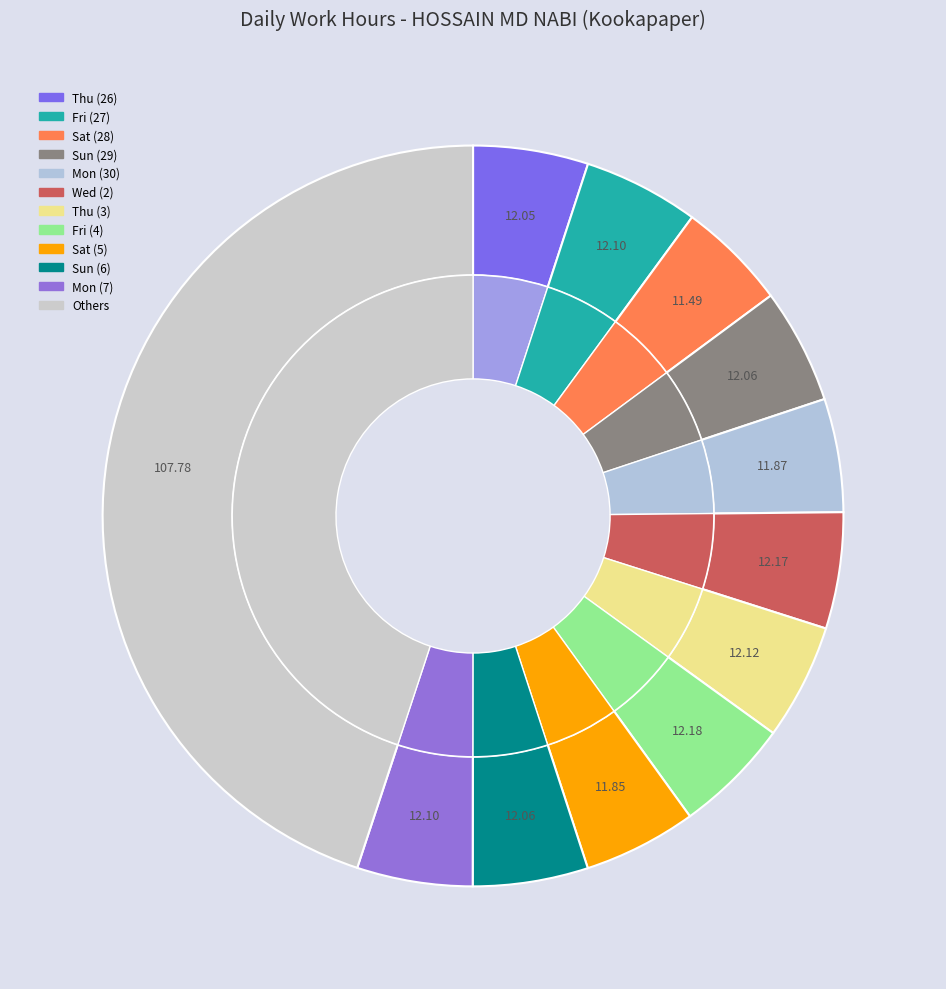

What percentage is NOT represented by Thu (10)?

95.2%